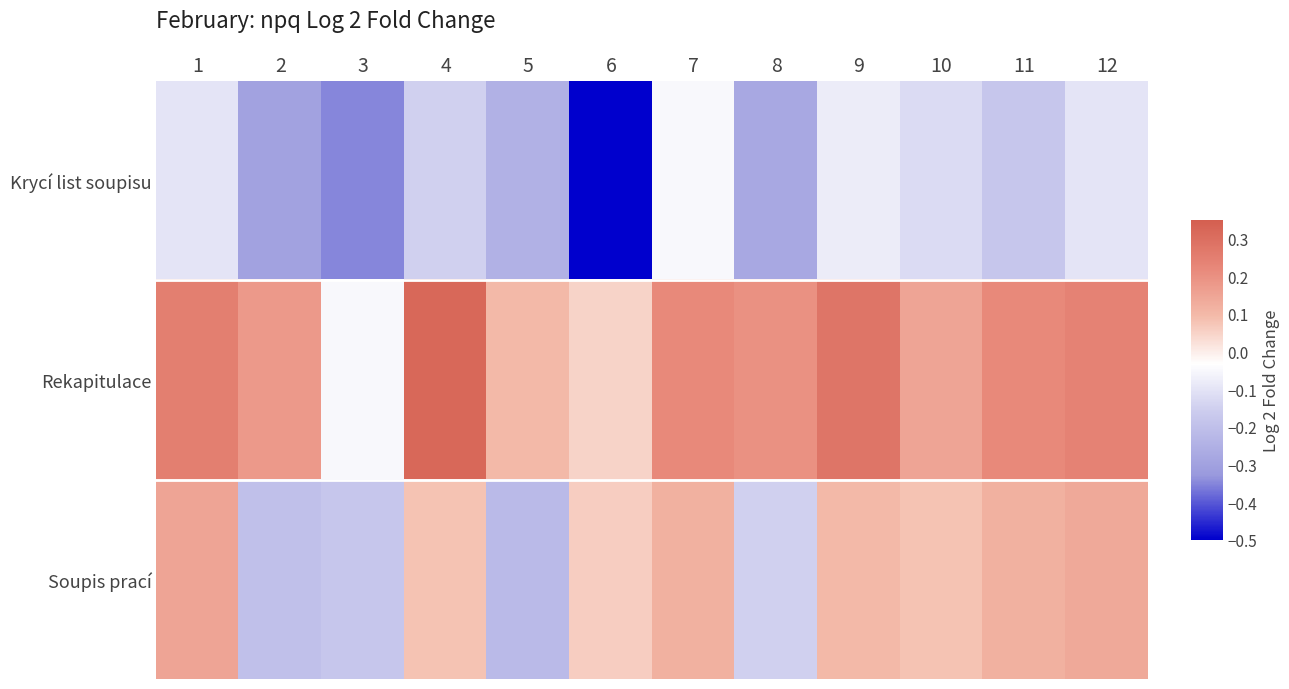

Which has a higher value, 4 or 6?

4